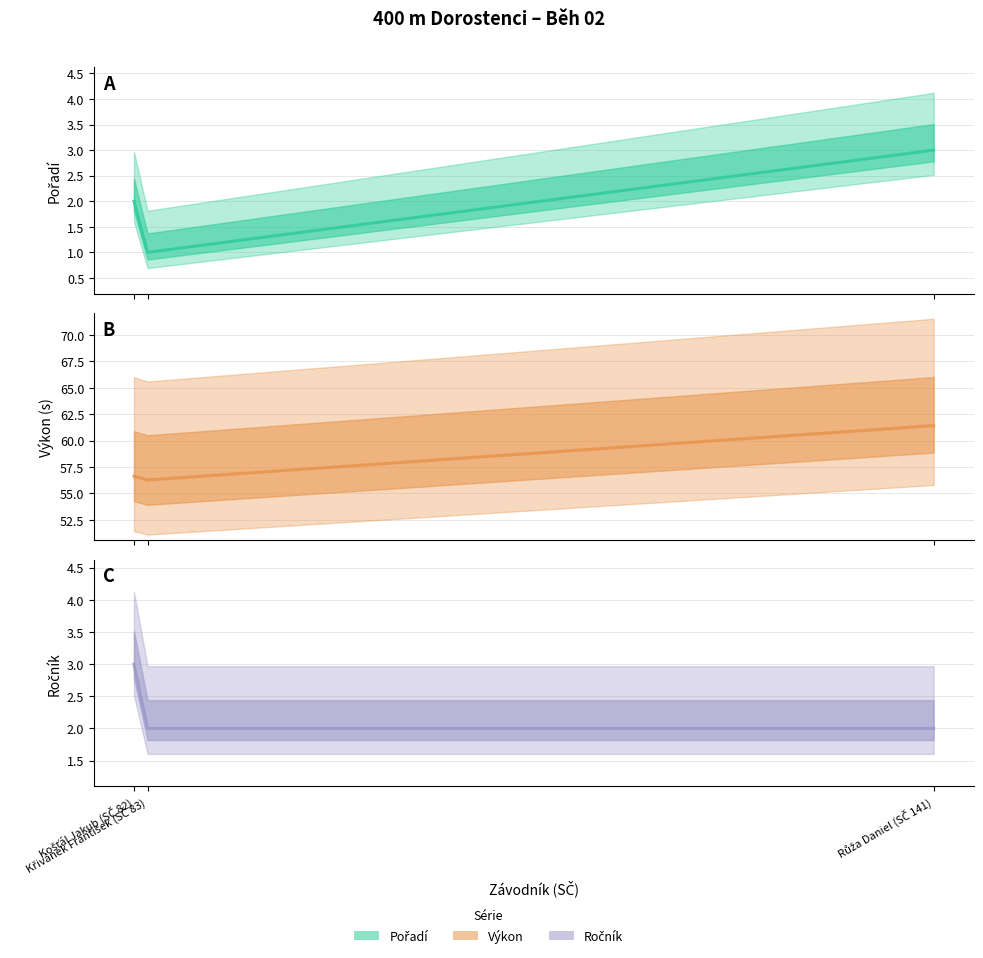

True or false: Pořadí has a value of 2.0 at Košťál Jakub (SČ 82).

True